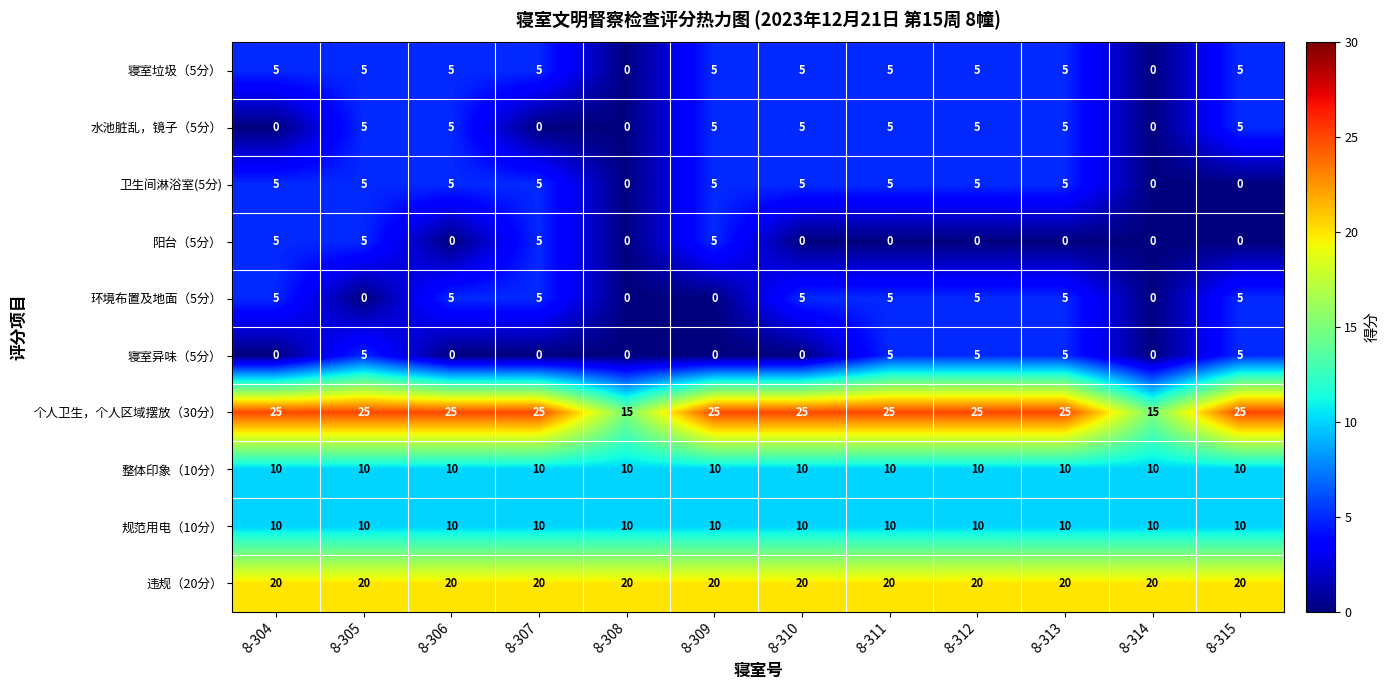

True or false: 个人卫生，个人区域摆放（30分） has a value of 25 at 8-306.

True